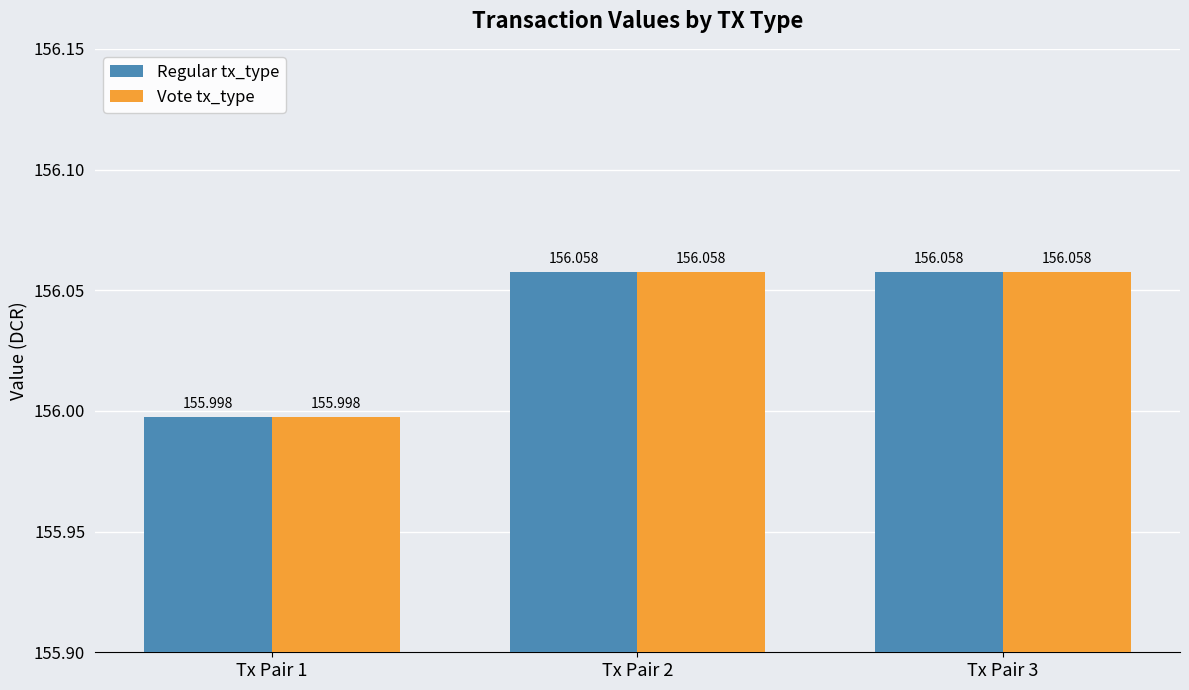

What is the total value across all series at Tx Pair 2?

312.1